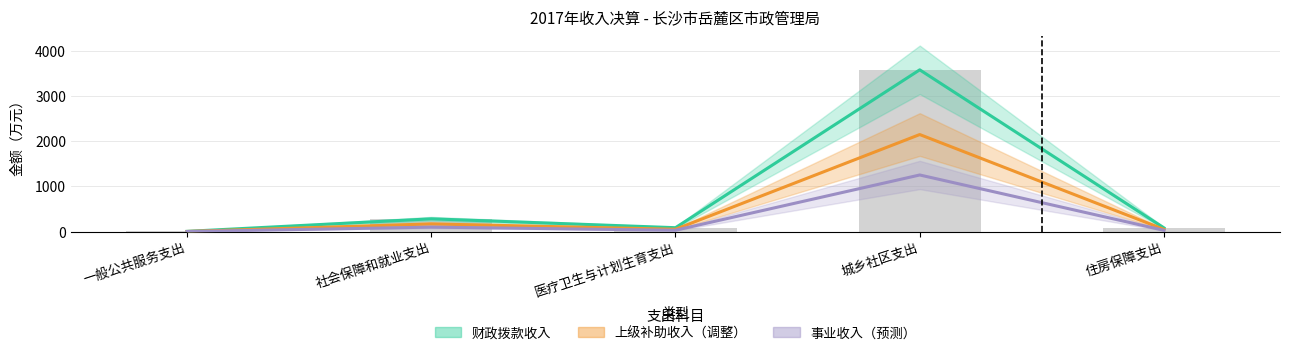

What is the average value of the 上级补助收入（调整） series?

483.7